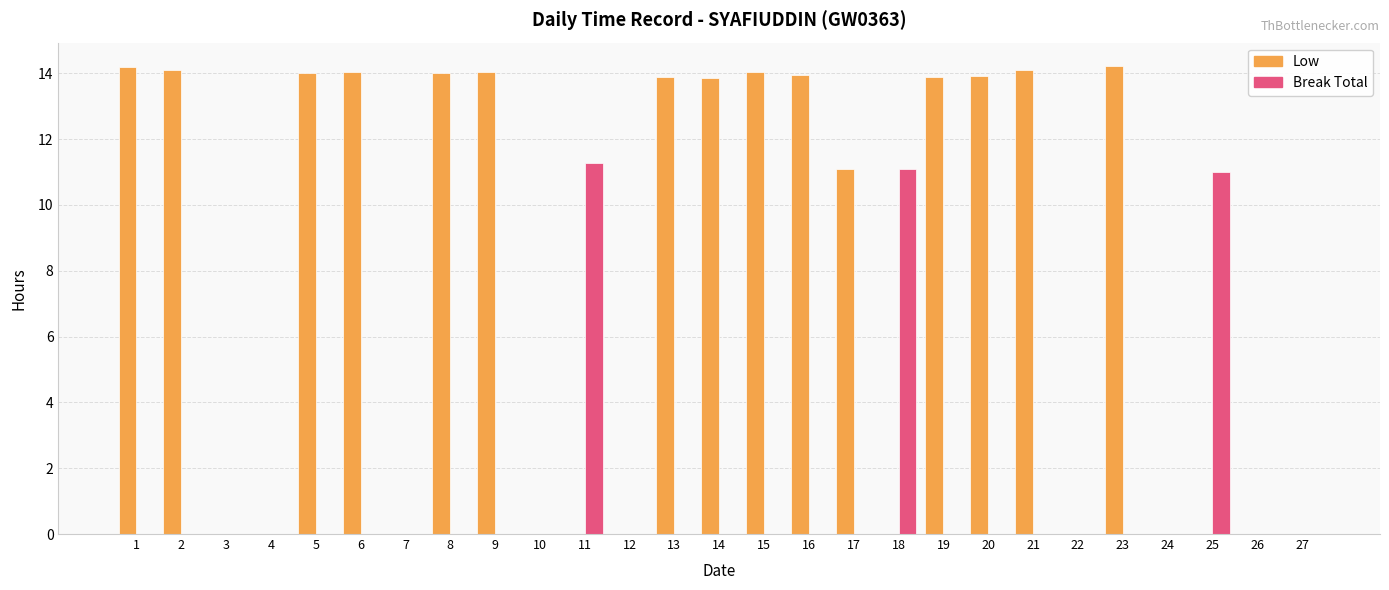

What is the greatest value displayed?

14.2